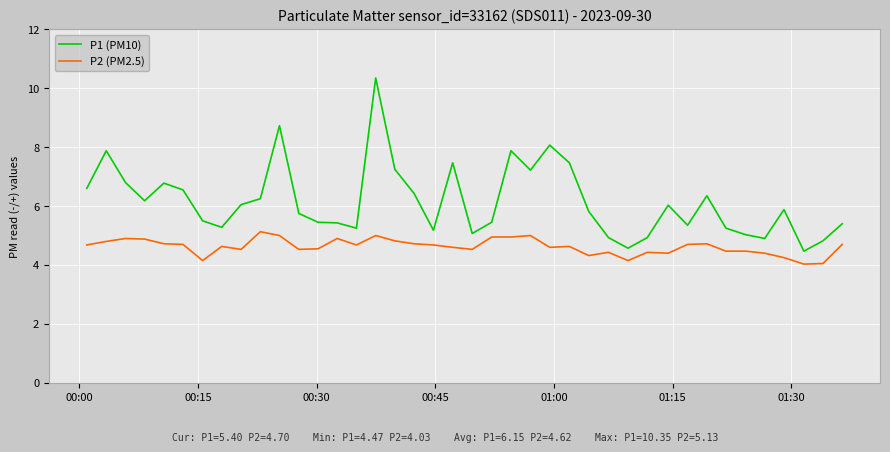

Which series has the widest spread of values?

P1 (PM10)